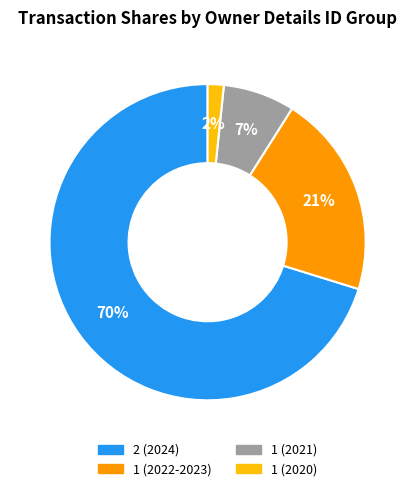

Is there any slice that represents more than half of the pie?

Yes